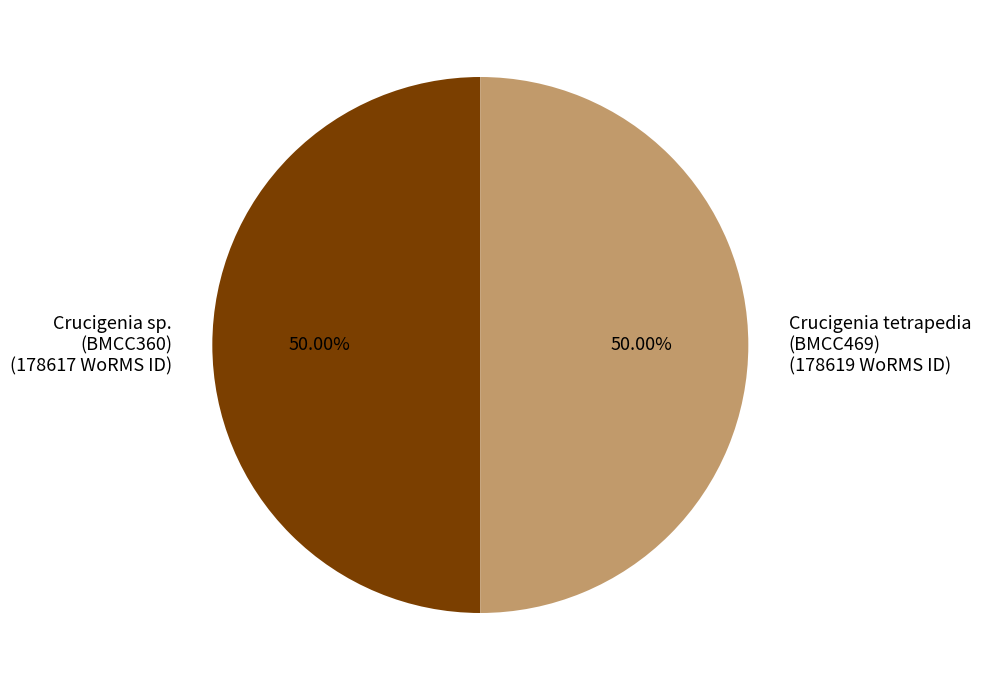

Is the sum of Crucigenia tetrapedia (BMCC469) (178619 WoRMS ID) and Crucigenia sp. (BMCC360) (178617 WoRMS ID) greater than half?

Yes